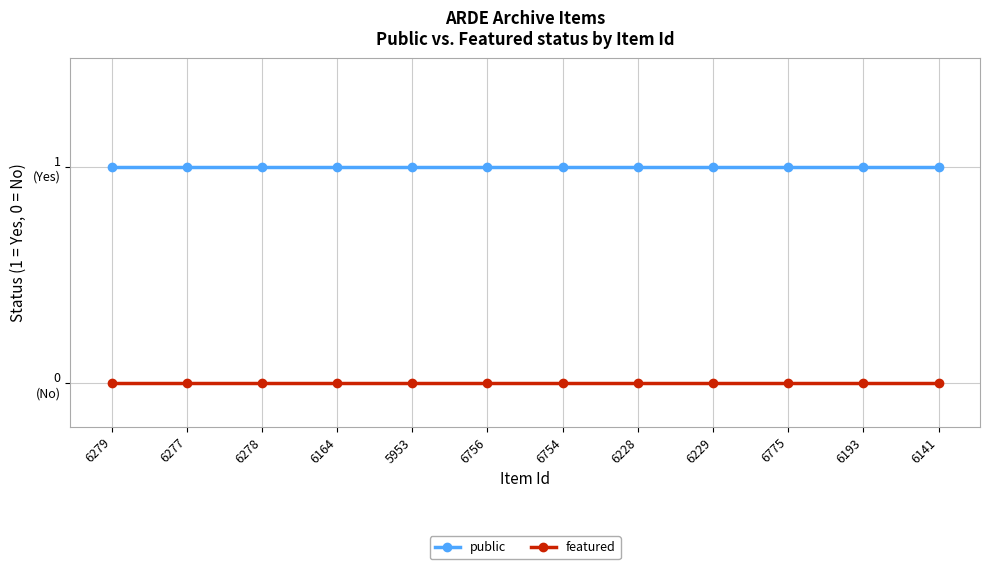

Is it true that public equals 1 at 6278?

False